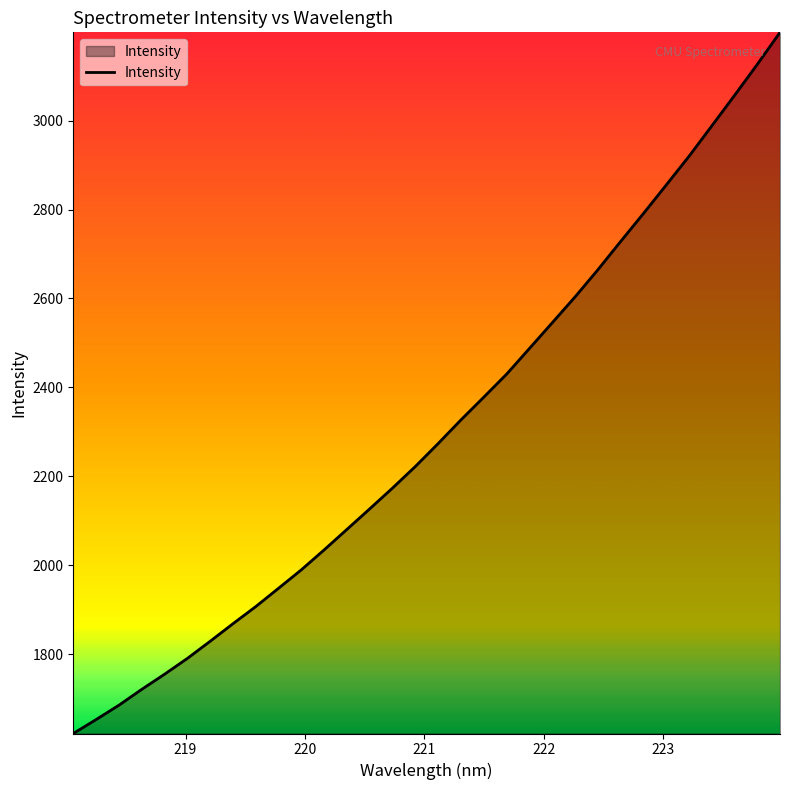

What is the difference between the maximum and minimum values?

1577.4